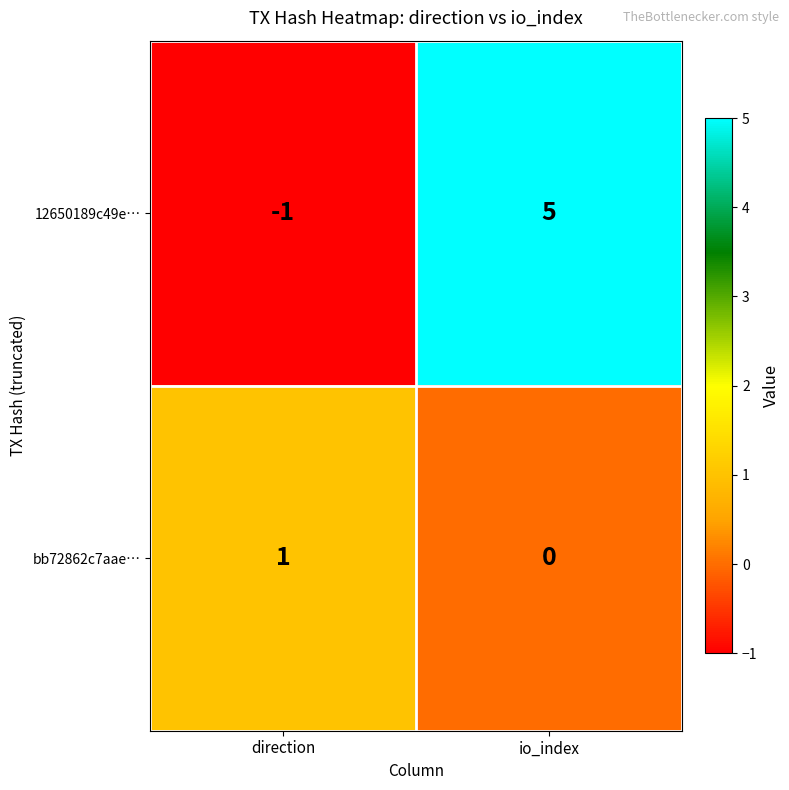

At how many categories does at least one series exceed 3?

1